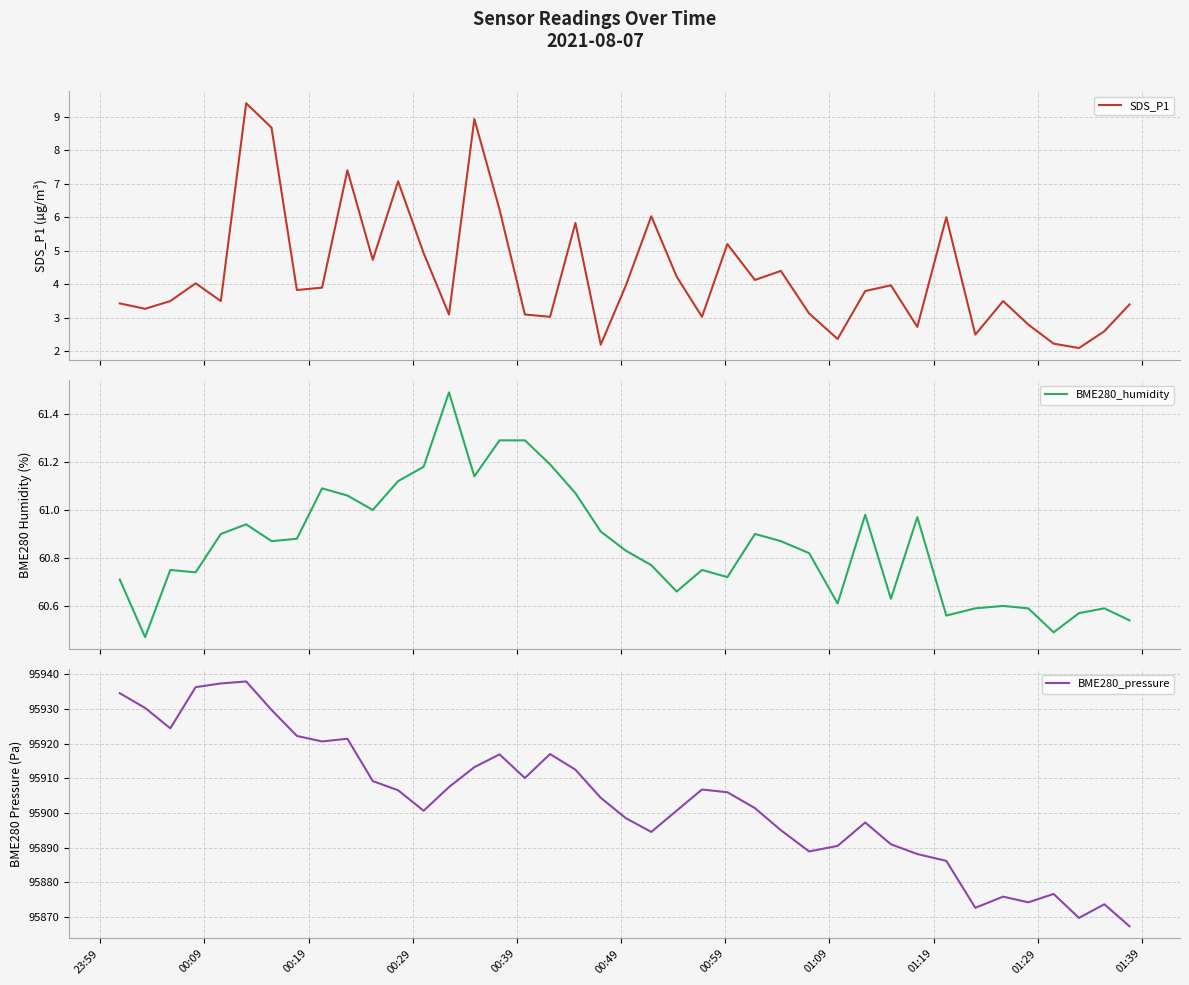

What is the greatest value displayed?

95937.9